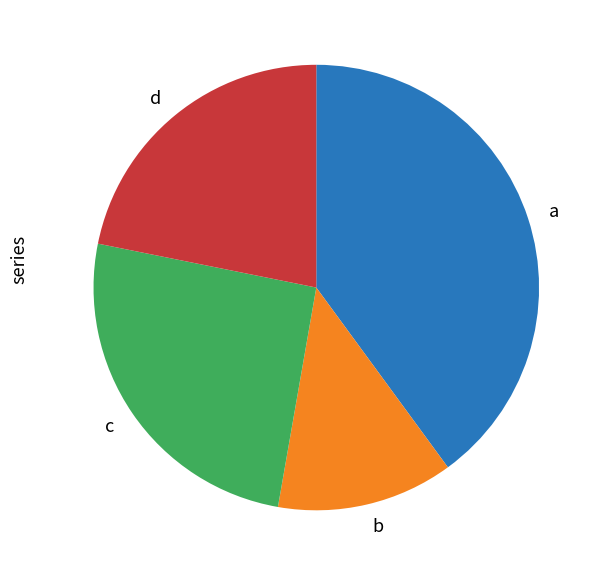

Which has a higher value, a or b?

a